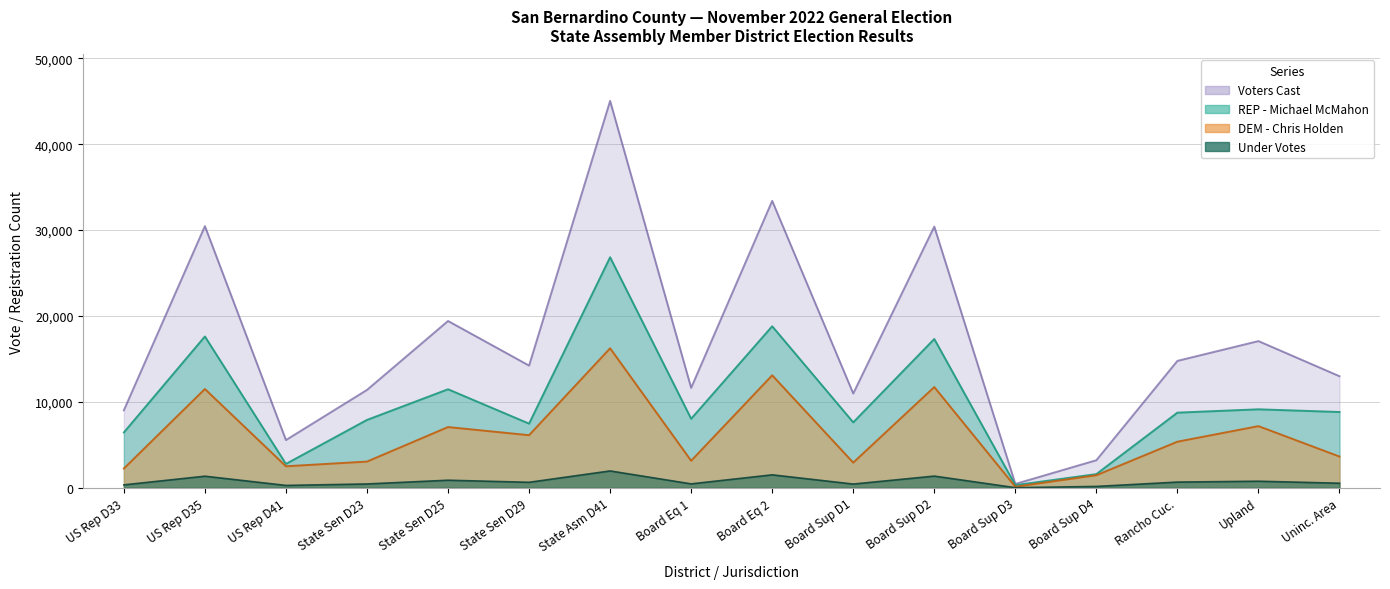

Which series has the widest spread of values?

voters_cast